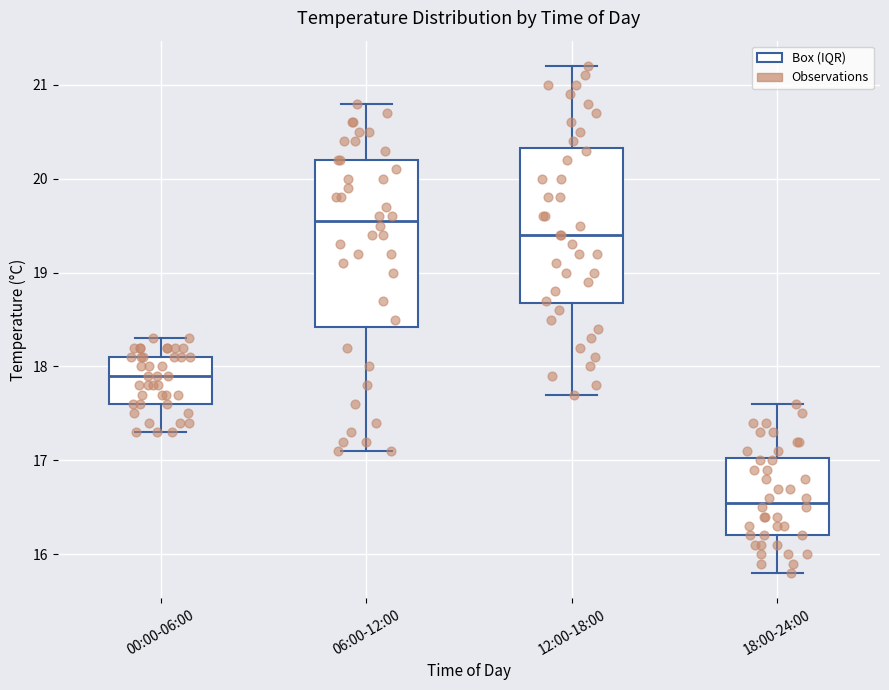

Where does the lower whisker of the box for 18:00-24:00 end on the y-axis? The values are not printed on the chart, so give them approximately, as read against the axis.

15.8